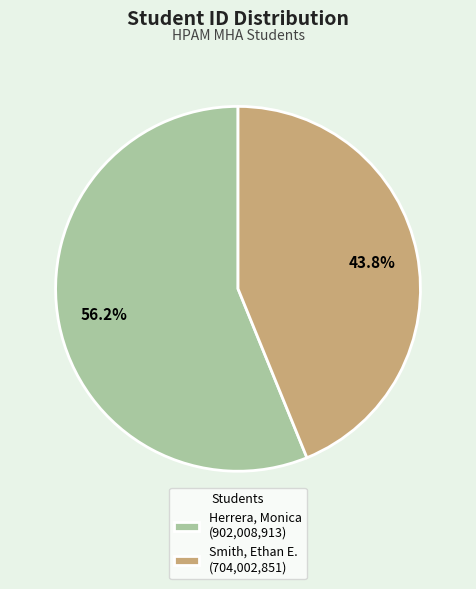

Combined, do Smith, Ethan E. and Herrera, Monica account for over 50%?

Yes